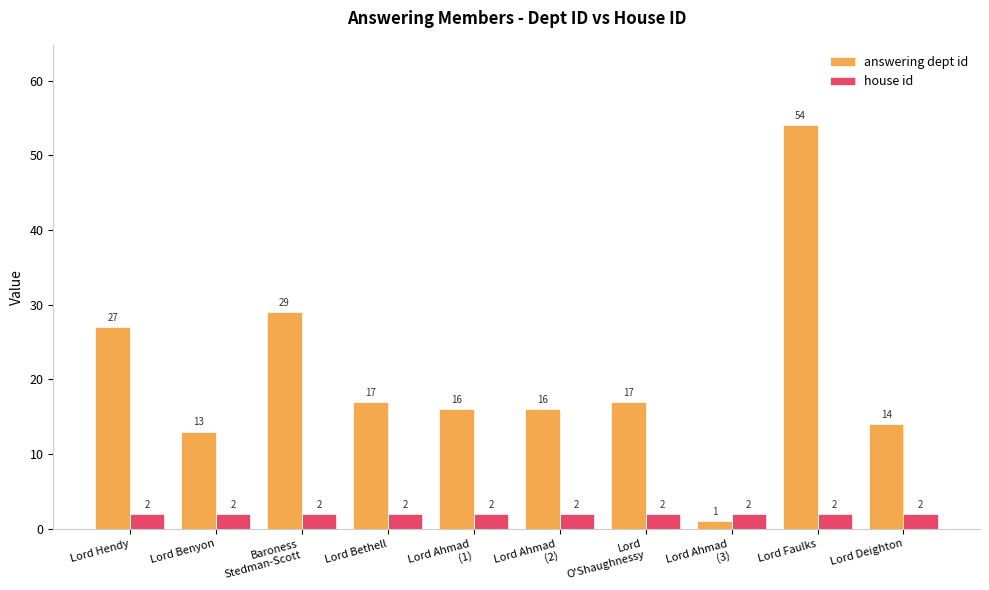

Which series has the widest spread of values?

answering dept id